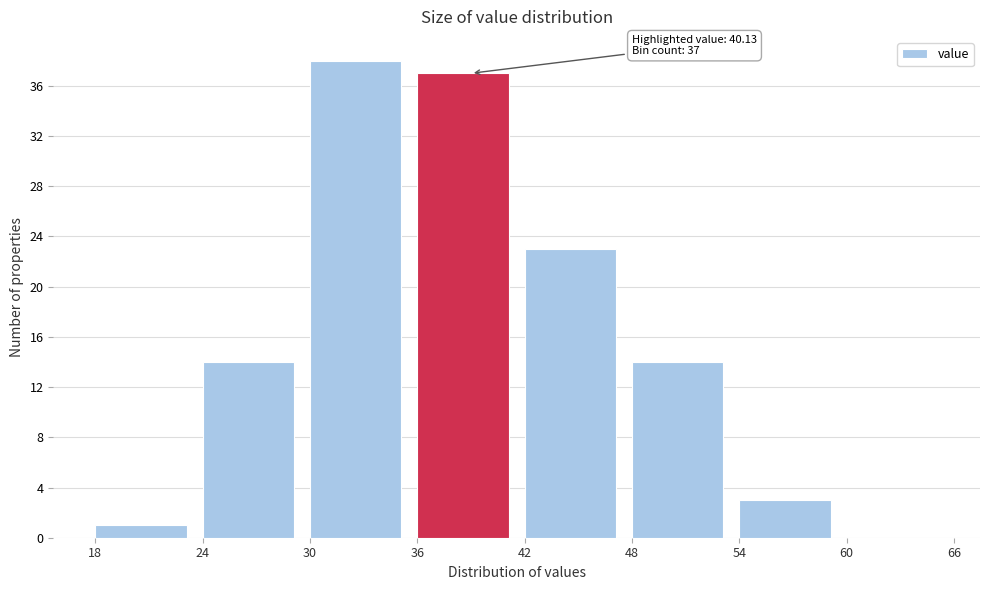

Over which range of the x-axis is the bar tallest?

30 to 36